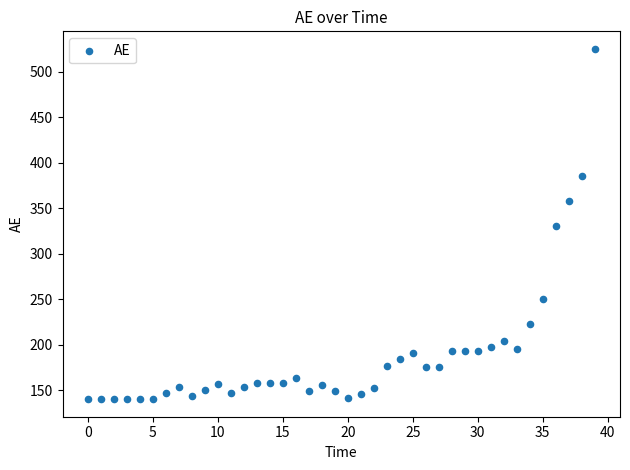

What is the range of Y values (max minus min)?

384.7